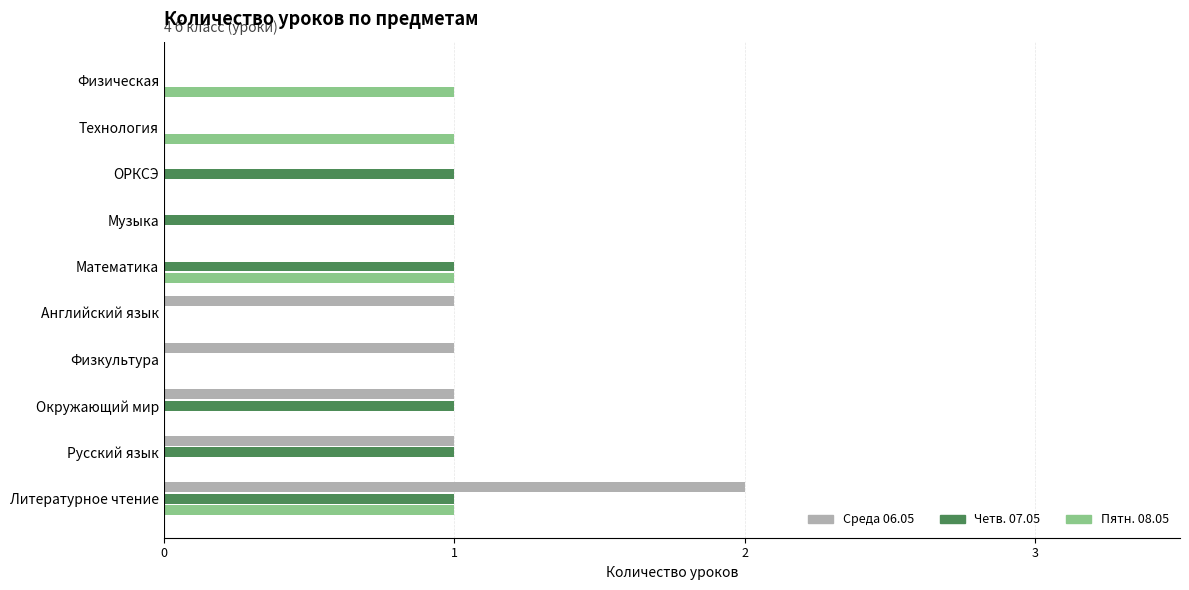

At which category is the sum across all series the highest?

Литературное чтение